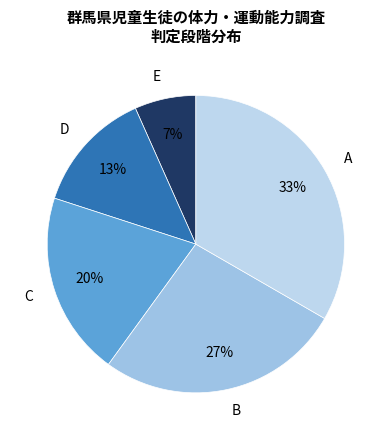

True or false: E accounts for 1% of the total.

False